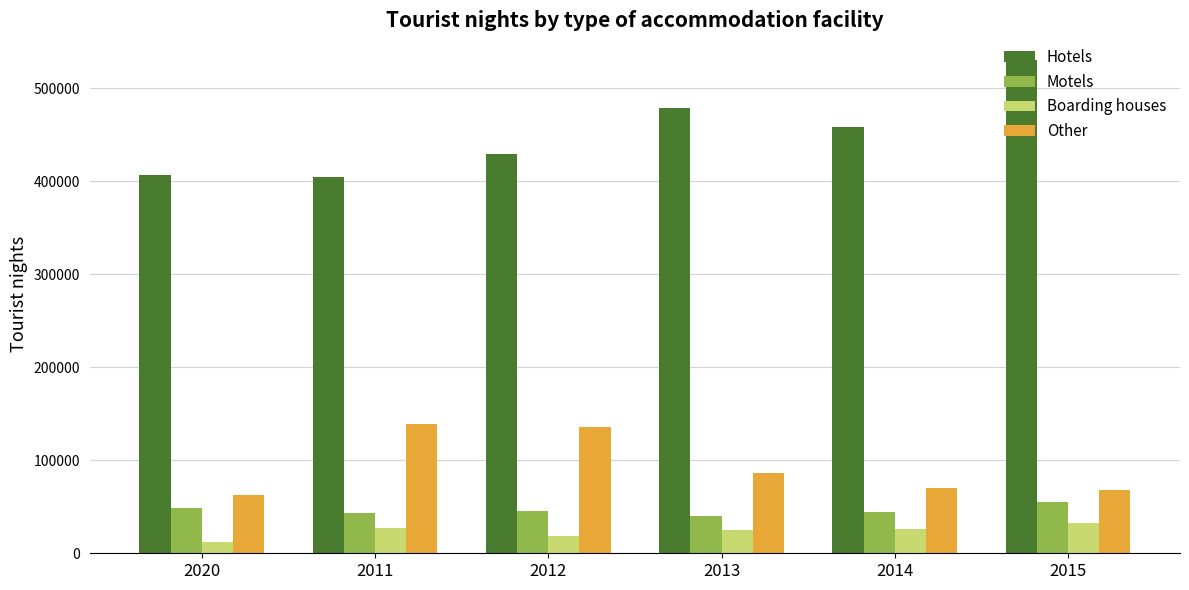

What is the value of the Hotels bar at the 3rd from the left?

428907